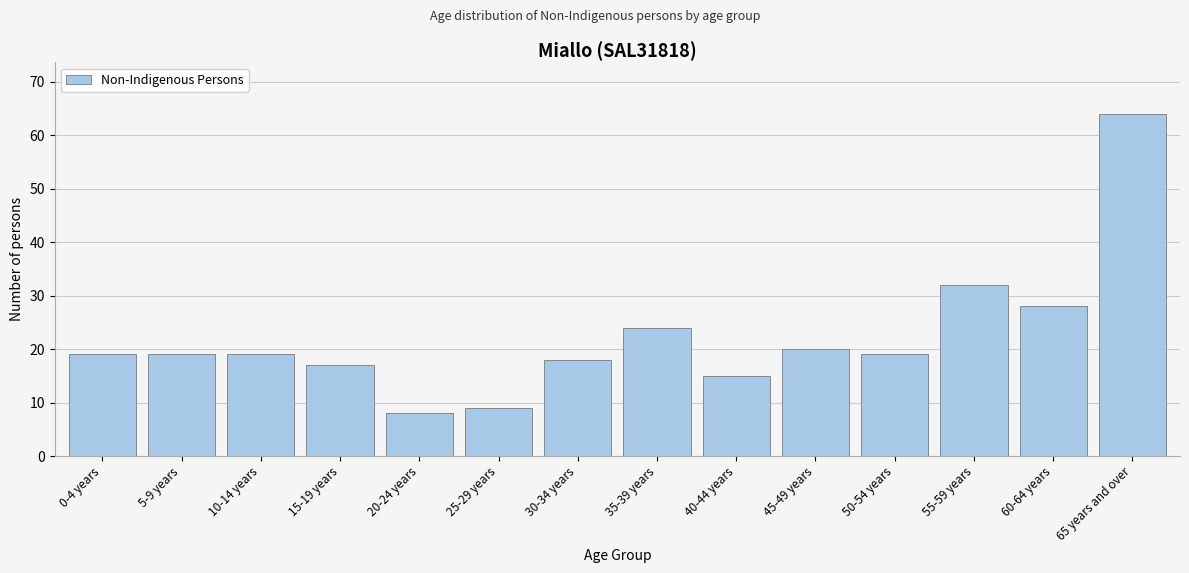

Reading left to right, what are all the values shown in this chart?

0-4 years=19	5-9 years=19	10-14 years=19	15-19 years=17	20-24 years=8	25-29 years=9	30-34 years=18	35-39 years=24	40-44 years=15	45-49 years=20	50-54 years=19	55-59 years=32	60-64 years=28	65 years and over=64